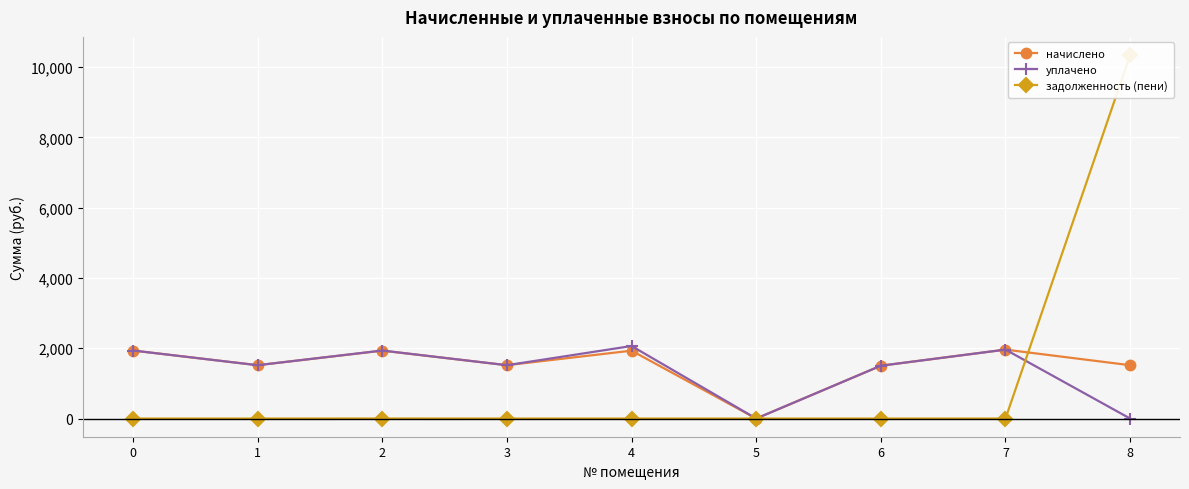

True or false: задолженность (пени) has more than 2 interior local peaks.

False